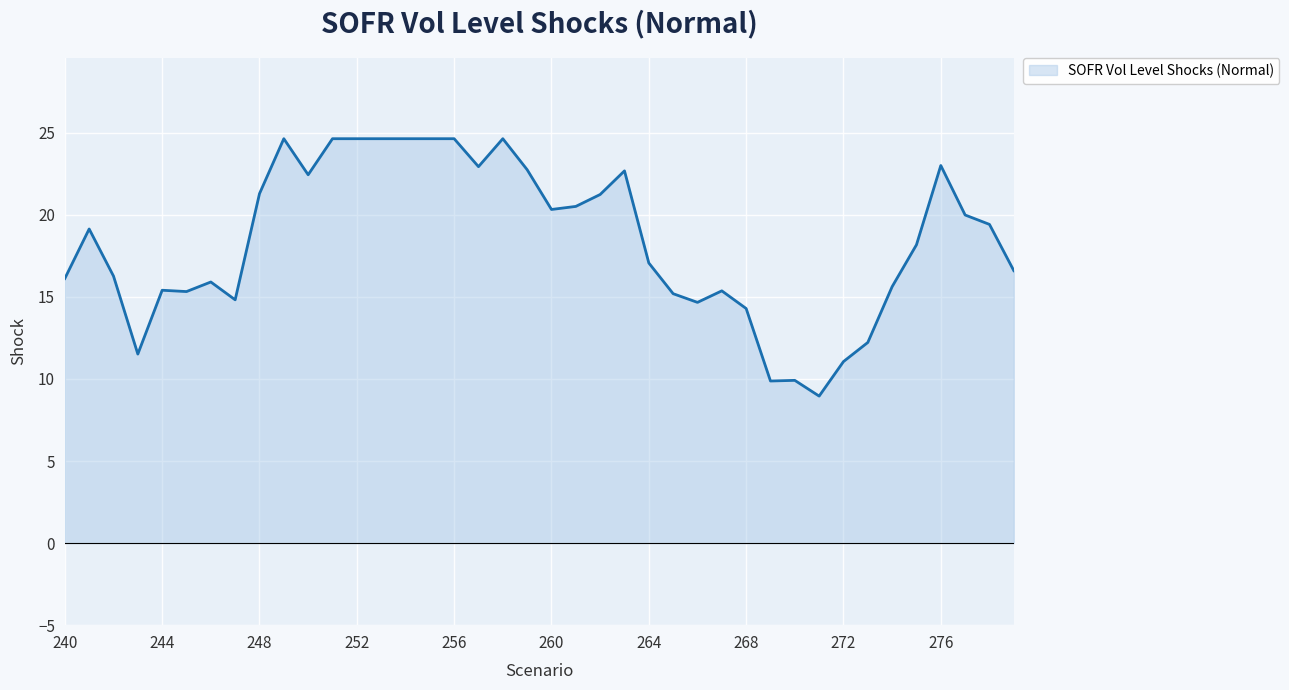

What is the minimum value shown in the chart?

9.0